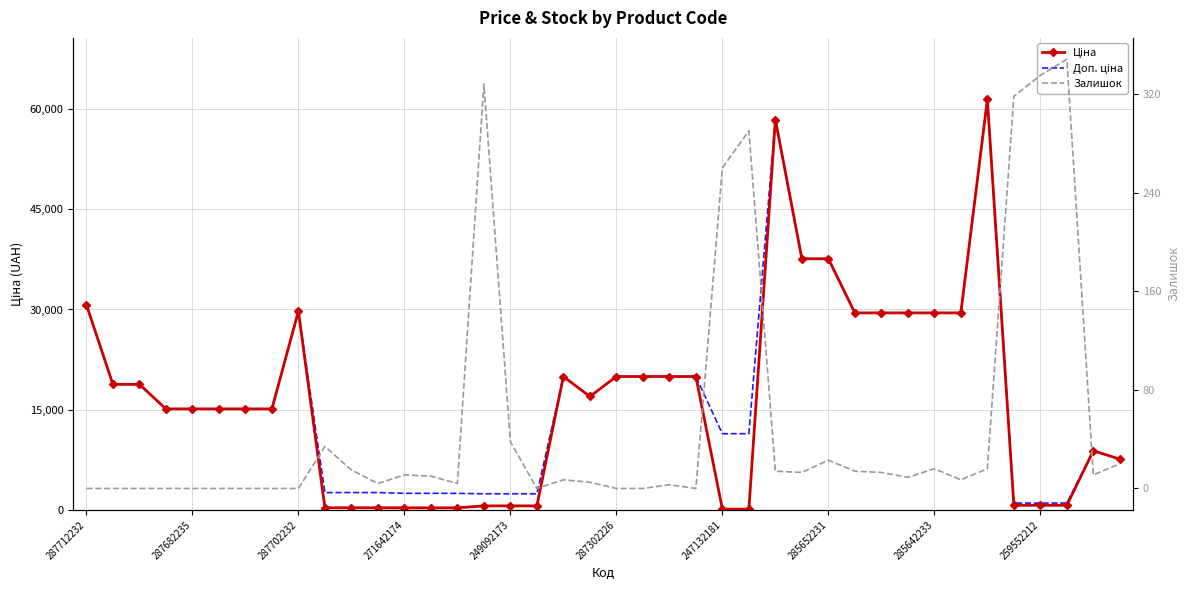

Which series has the largest range (max minus min)?

Ціна